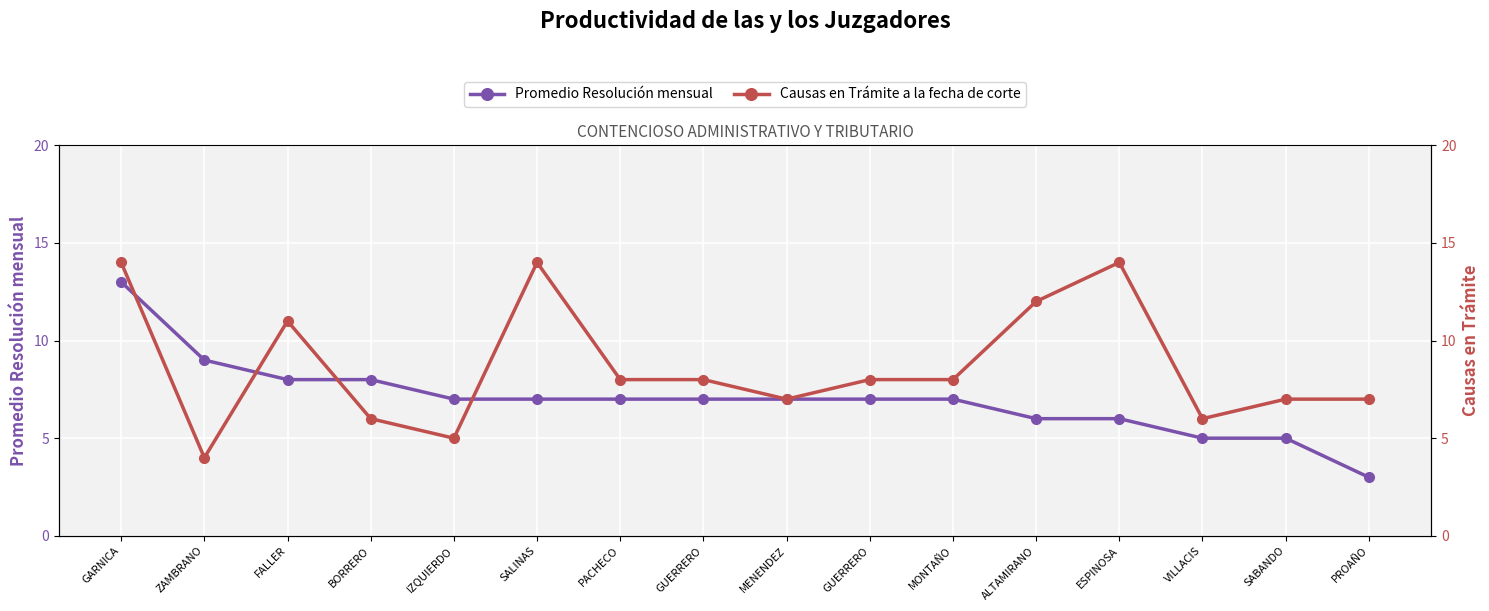

At BORRERO, list the series in order from smallest to largest.

Causas en Trámite a la fecha de corte, Promedio Resolución mensual